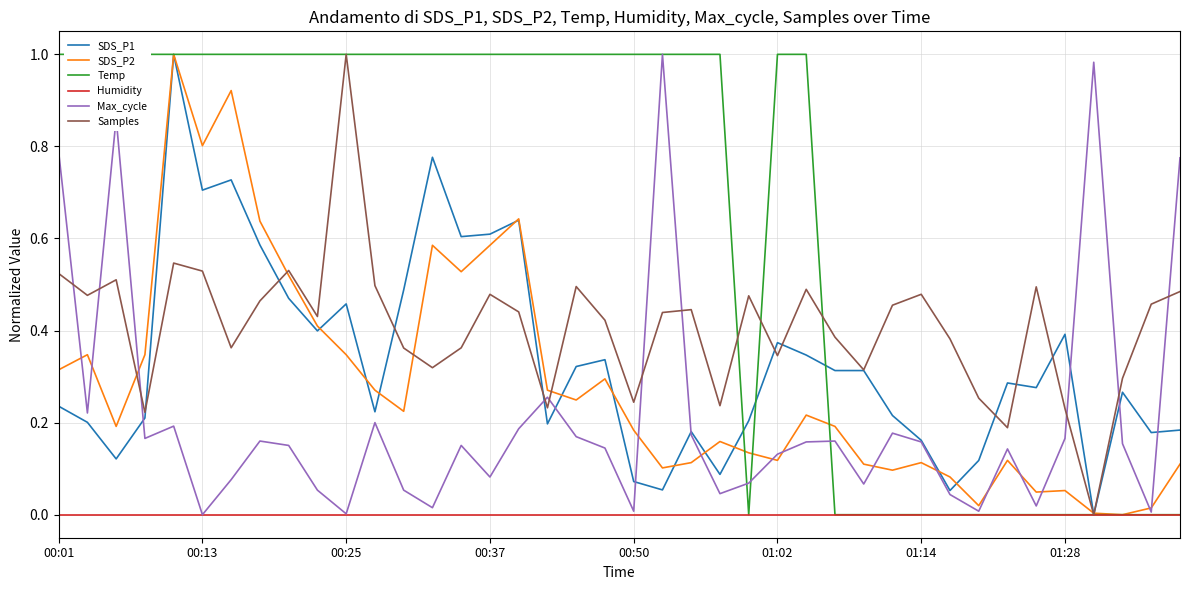

What is the value of the SDS_P1 point at the 29th from the left?

0.3